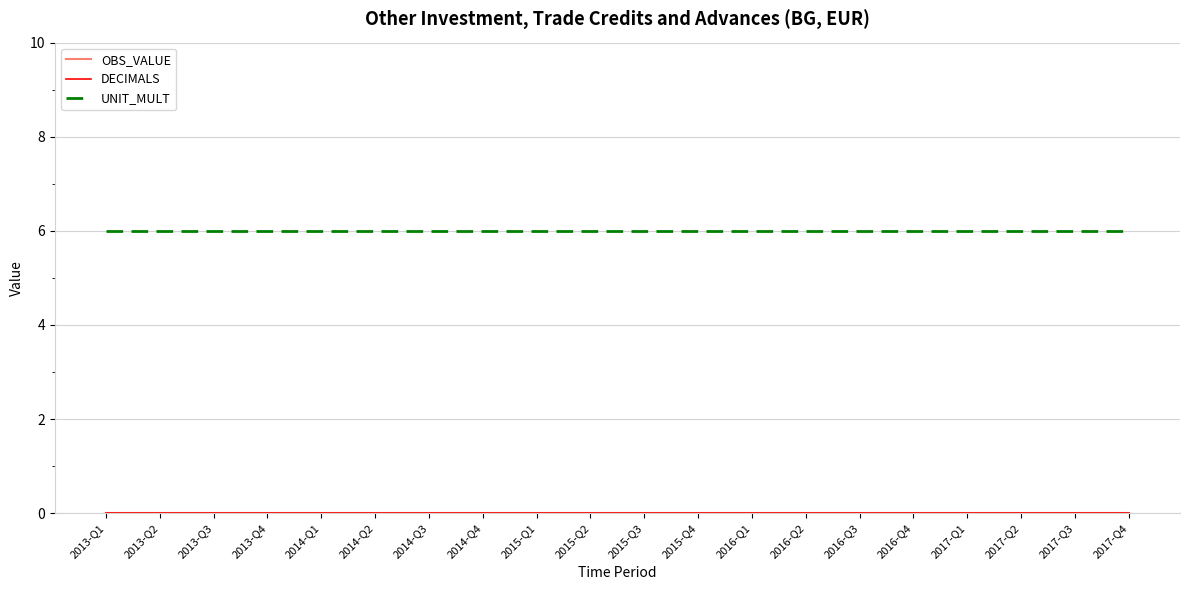

What is the maximum value for UNIT_MULT?

6